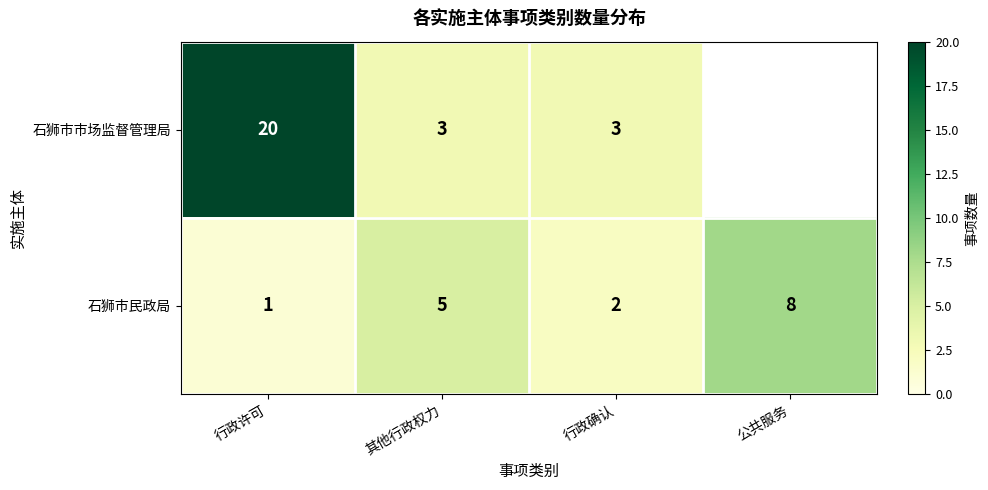

What is the smallest value displayed?

1.0